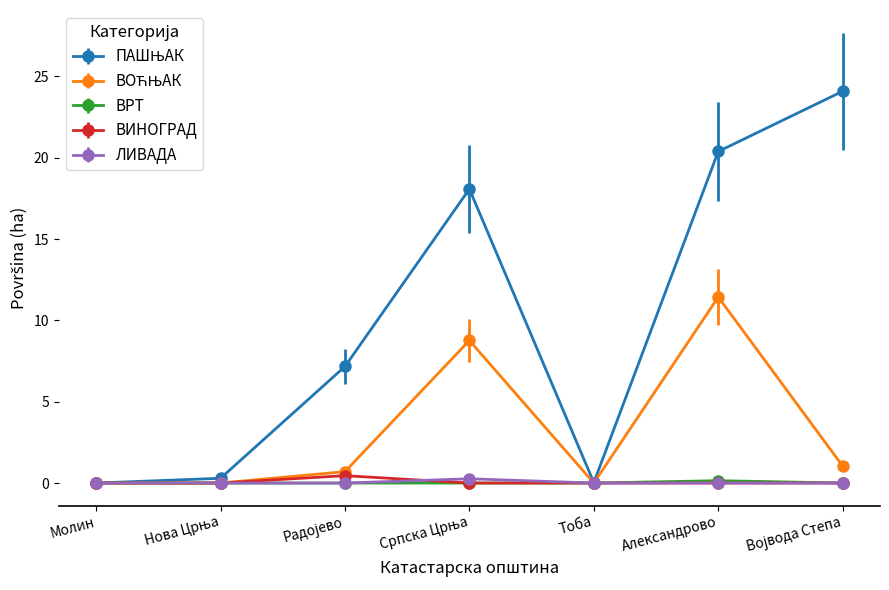

At how many categories does at least one series exceed 8?

3